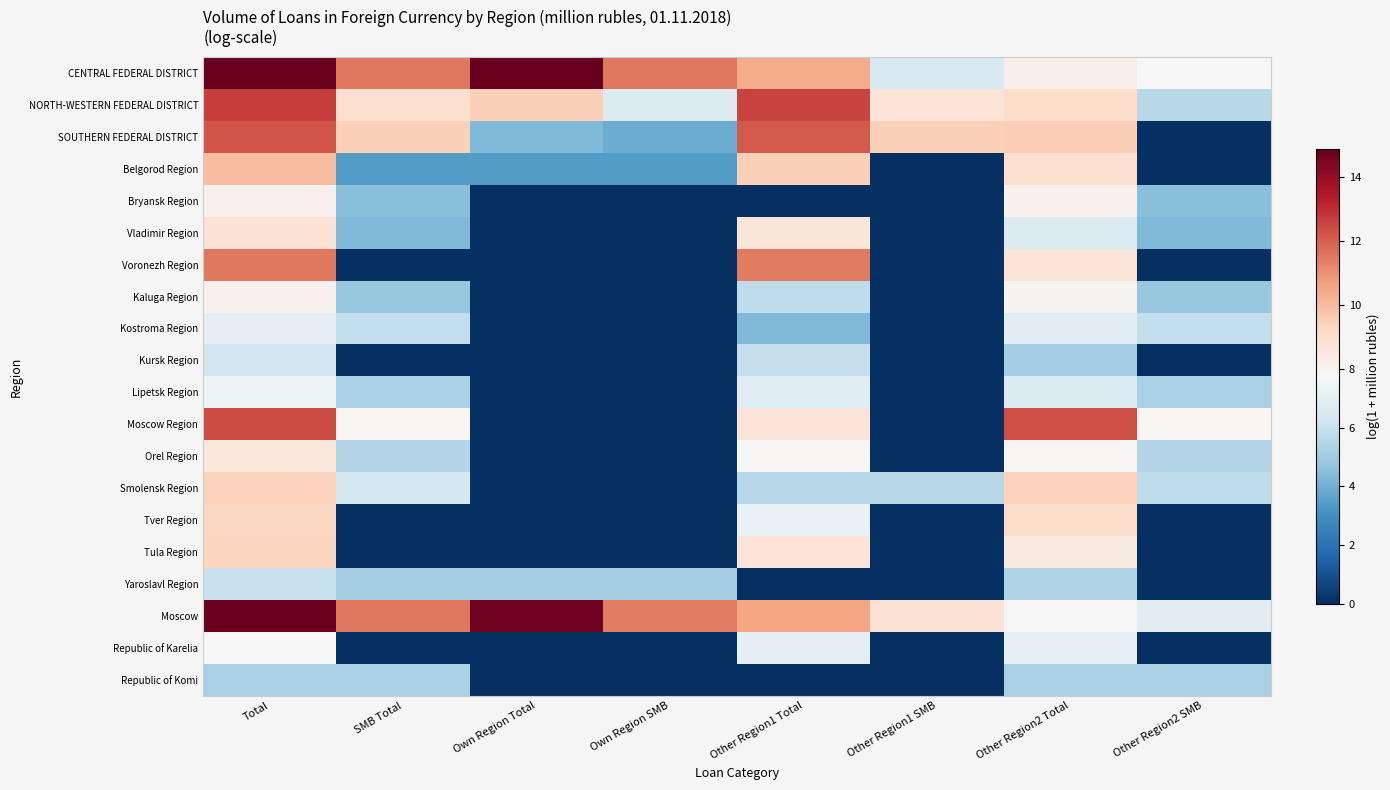

At Own Region Total, list the series in order from largest to smallest.

CENTRAL FEDERAL DISTRICT, Moscow, NORTH-WESTERN FEDERAL DISTRICT, Yaroslavl Region, SOUTHERN FEDERAL DISTRICT, Belgorod Region, Bryansk Region, Vladimir Region, Voronezh Region, Kaluga Region, Kostroma Region, Kursk Region, Lipetsk Region, Moscow Region, Orel Region, Smolensk Region, Tver Region, Tula Region, Republic of Karelia, Republic of Komi